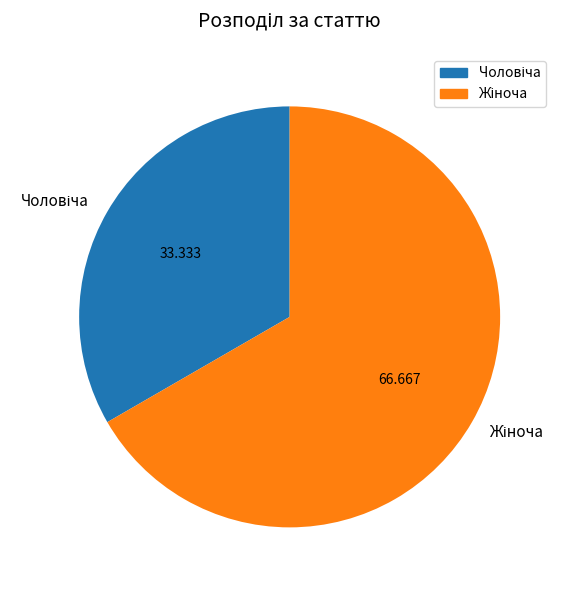

Does any single category account for the majority?

Yes